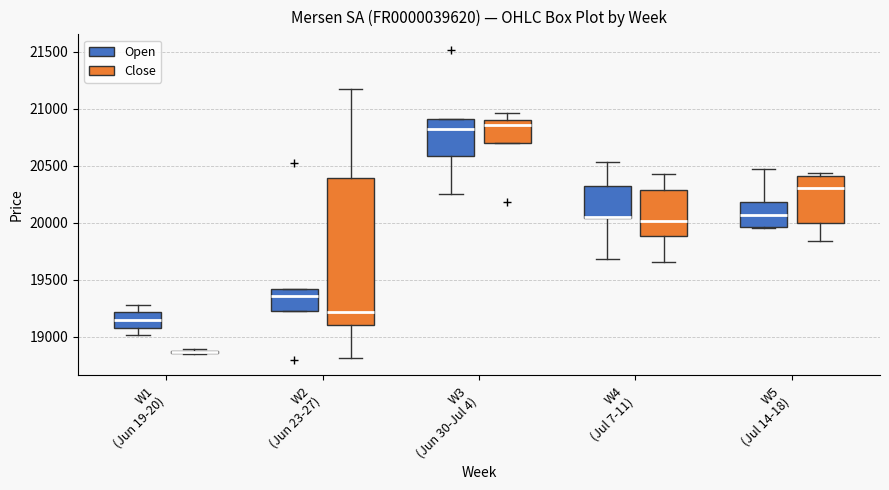

Where is the upper edge of the box for W3 (Jun 30-Jul 4) (Open) on the y-axis? The values are not printed on the chart, so give them approximately, as read against the axis.

20900